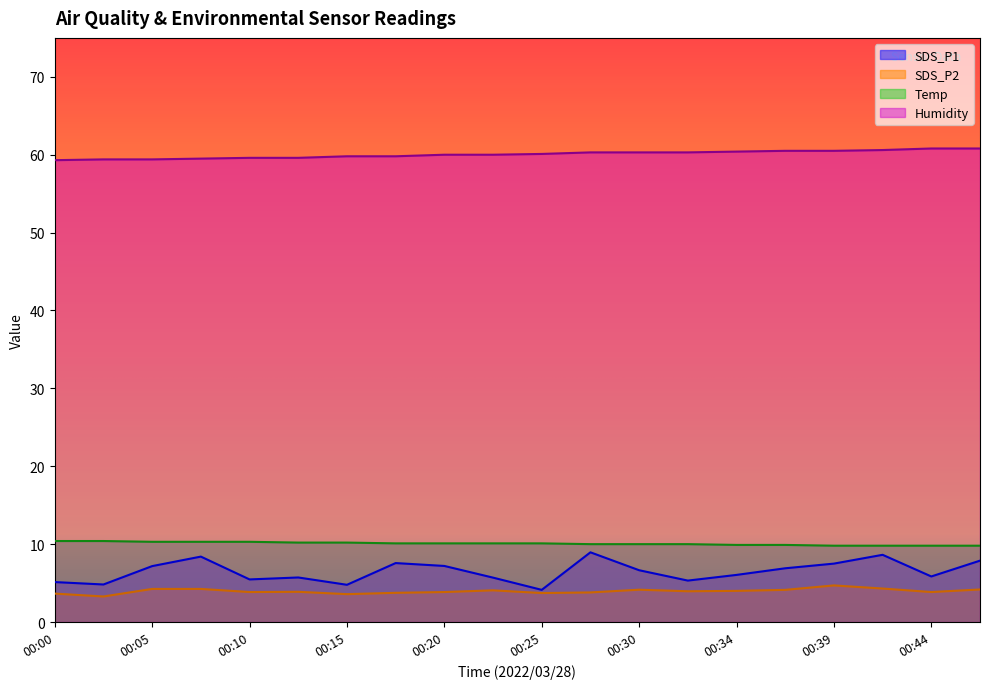

What is the sum of all Temp values?

201.5